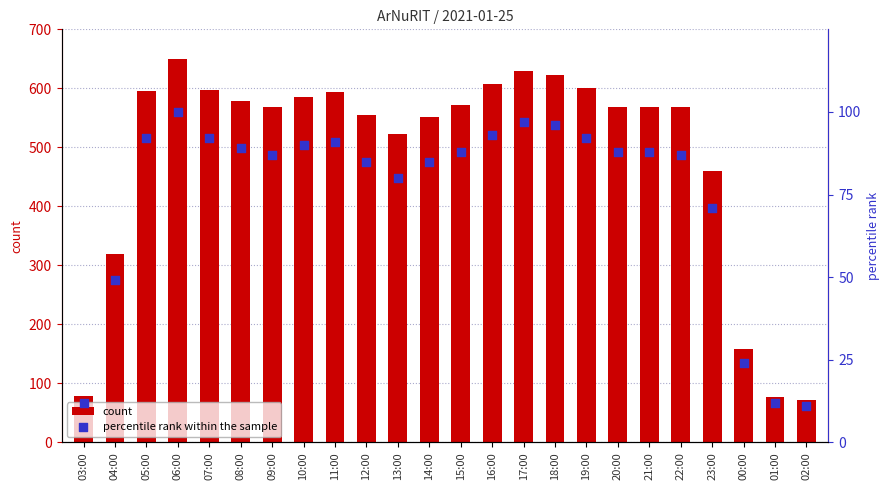

Is the value of count at 02:00 greater than the value of percentile rank within the sample at 12:00?

No